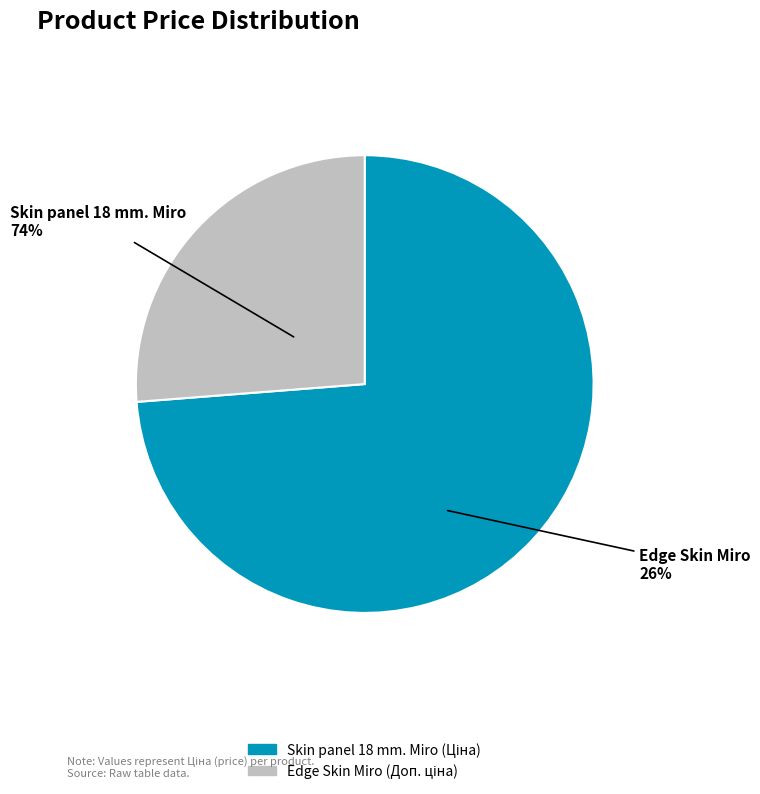

To the nearest percent, what is the average slice percentage?

50%